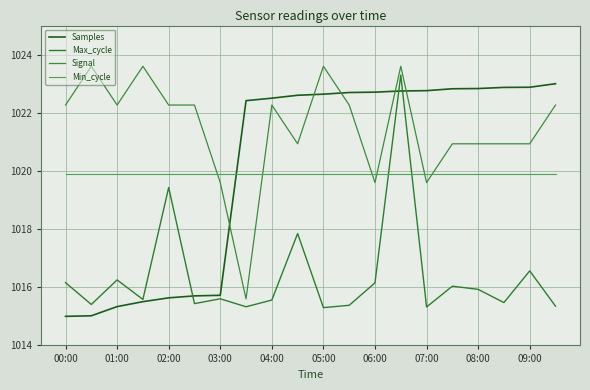

True or false: Min_cycle has more than 2 interior local peaks.

False